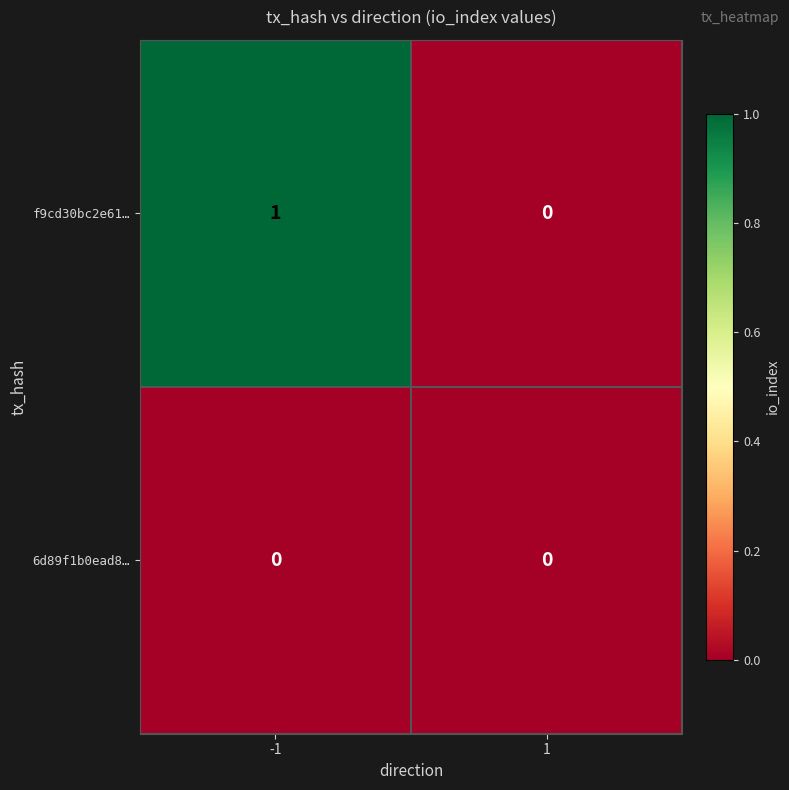

Is it true that 6d89f1b0ead8… equals 0 at 1?

True